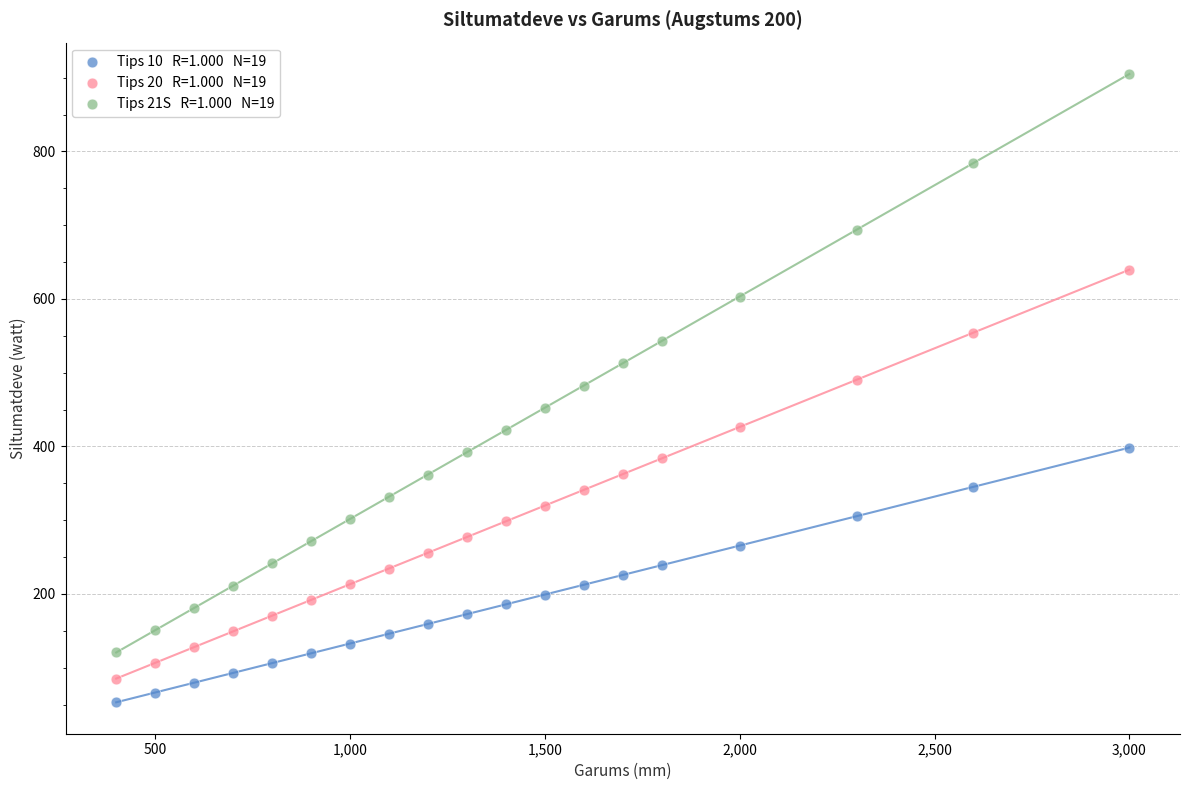

Across all data points, what is the range of Y values (max minus min)?

851.9